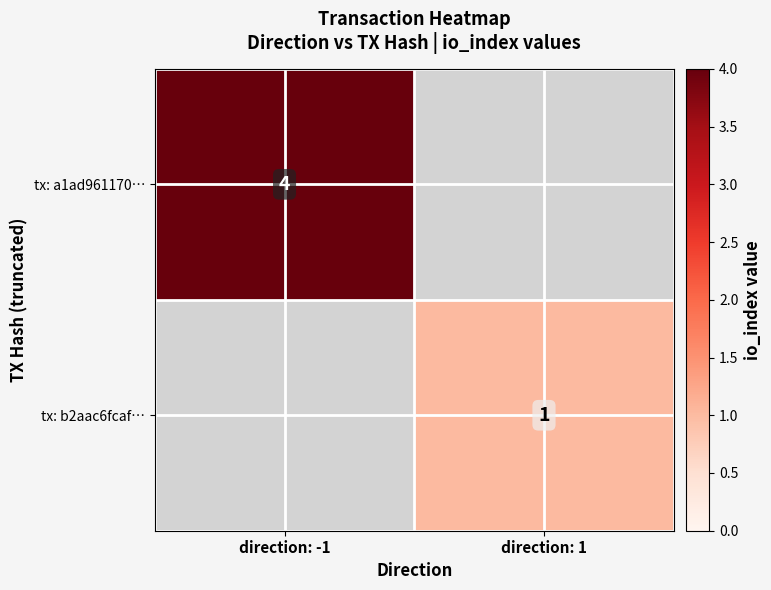

At which category does the chart reach its minimum across all series?

direction: 1